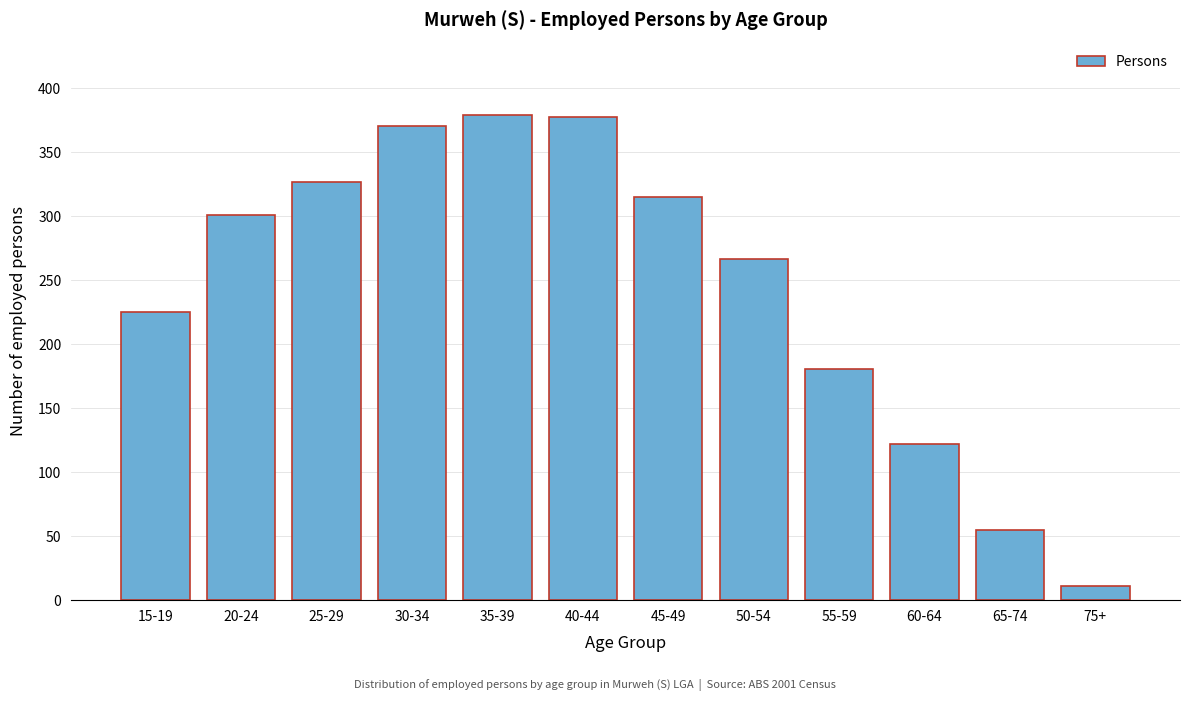

What is the label of the 8th bar from the left?

50-54